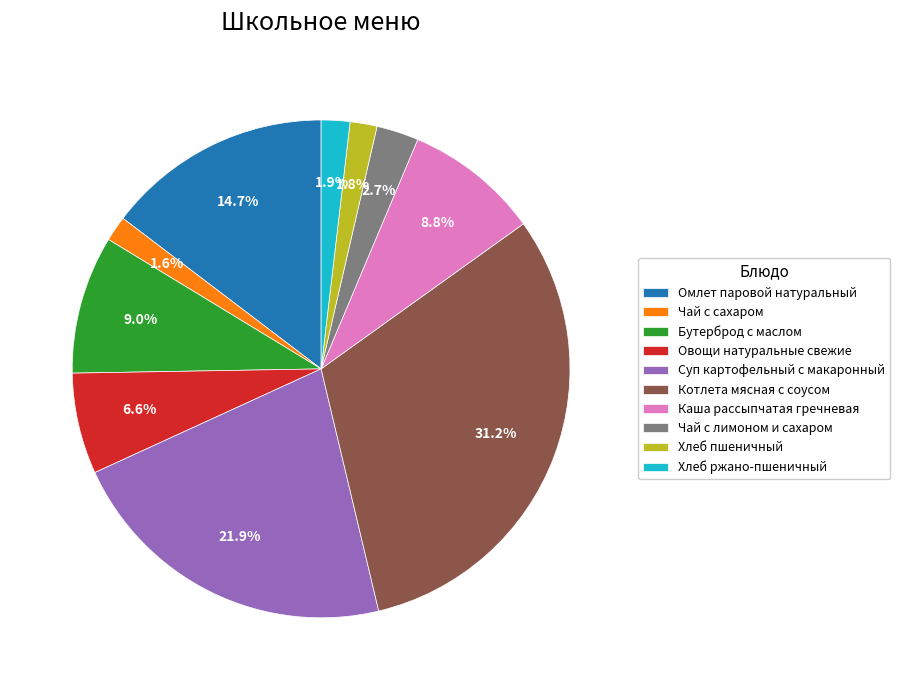

Which slice is the largest?

Котлета мясная с соусом